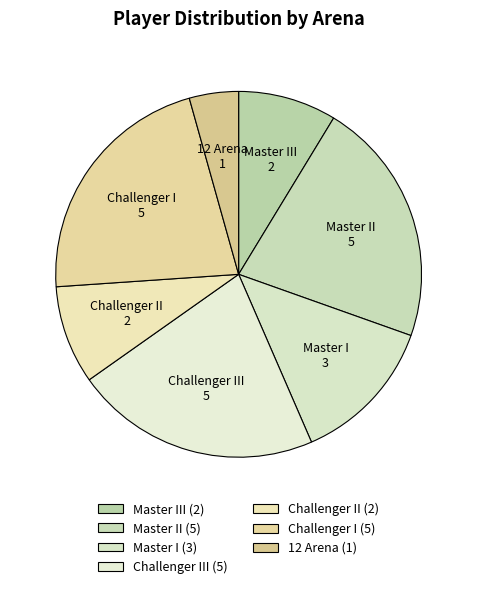

True or false: Master I accounts for 22% of the total.

False